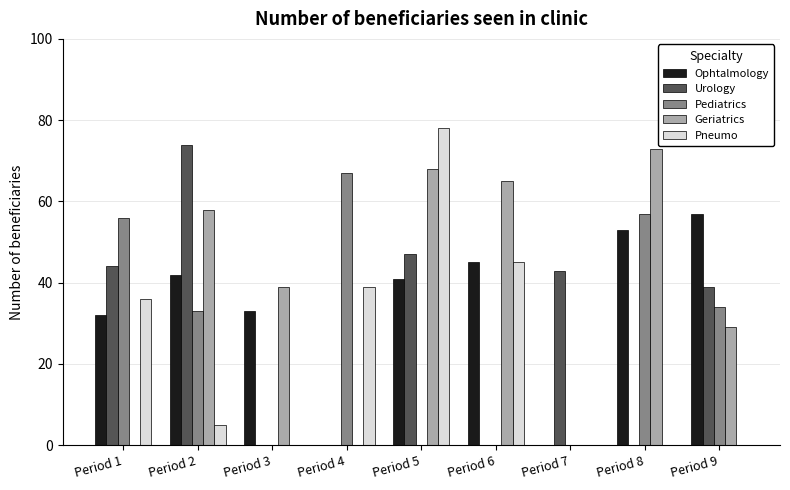

What is the total value across all series at Period 6?

155